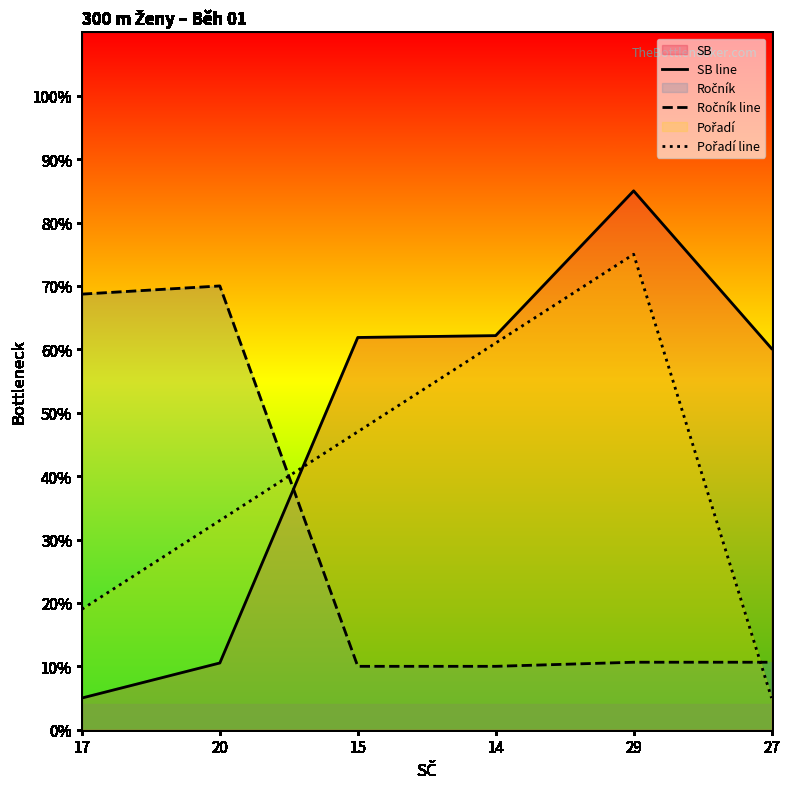

Rank the categories by SB line value from lowest to highest.

17, 20, 27, 15, 14, 29